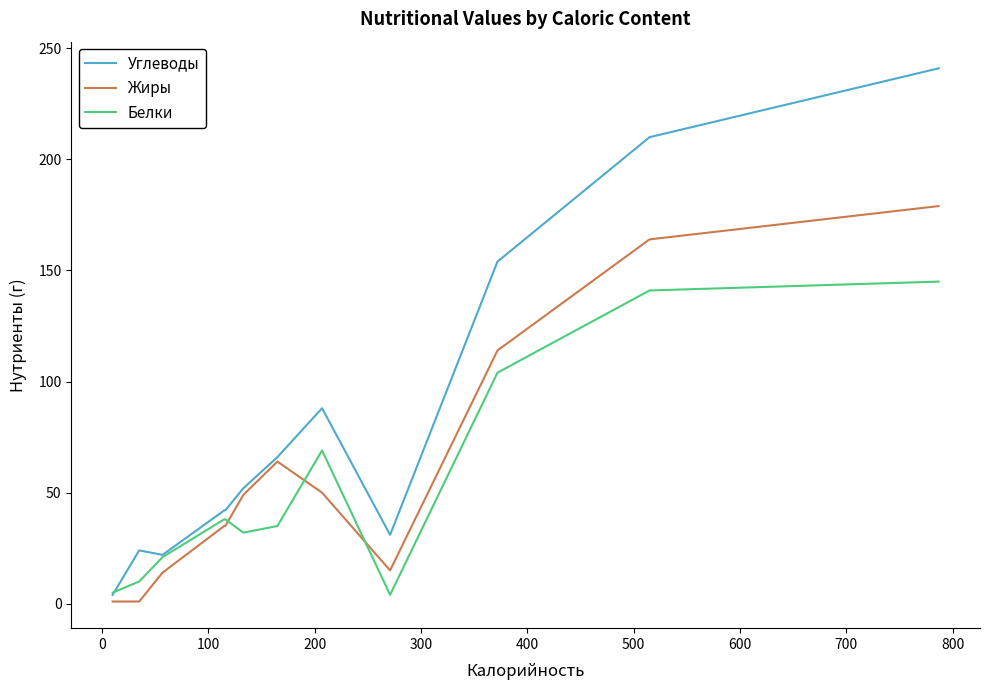

True or false: Углеводы and Жиры intersect in this chart.

False